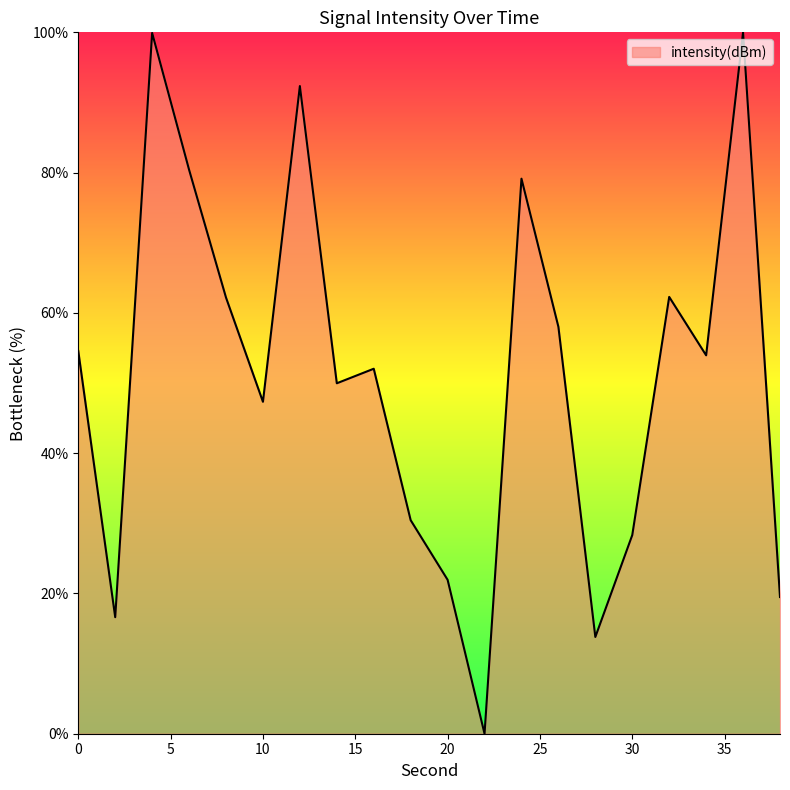

What is the greatest value displayed?

100.0